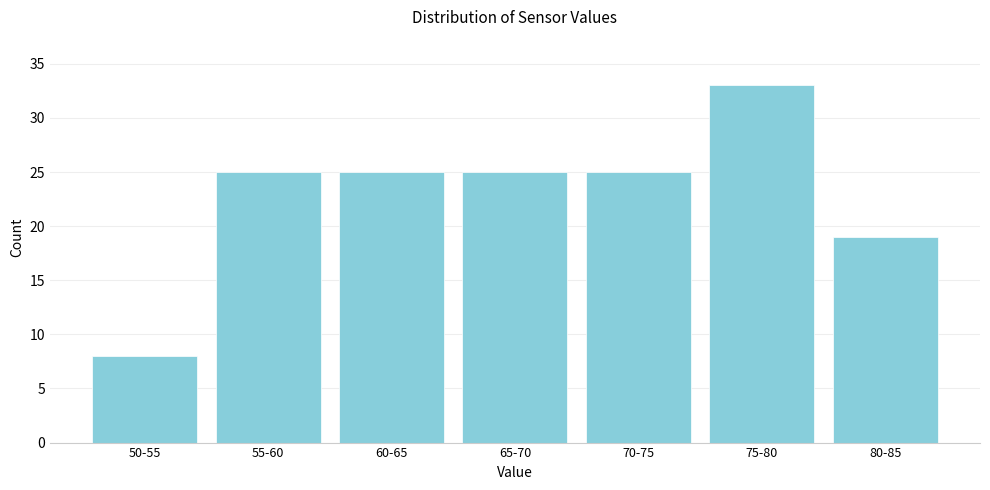

Reading left to right, list all the values displayed in this chart.

50-55=8	55-60=25	60-65=25	65-70=25	70-75=25	75-80=33	80-85=19